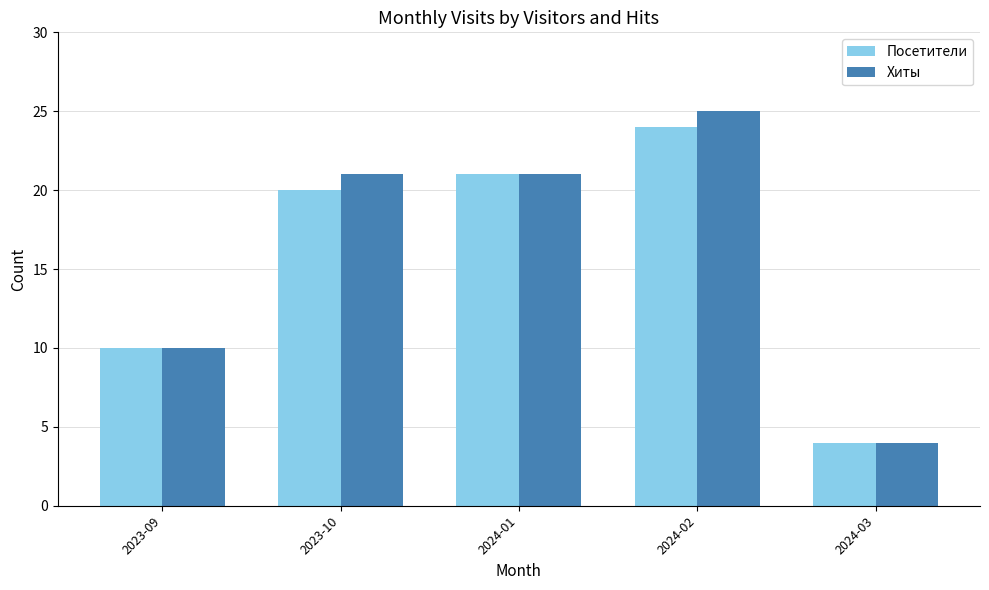

At how many categories does at least one series exceed 22?

1